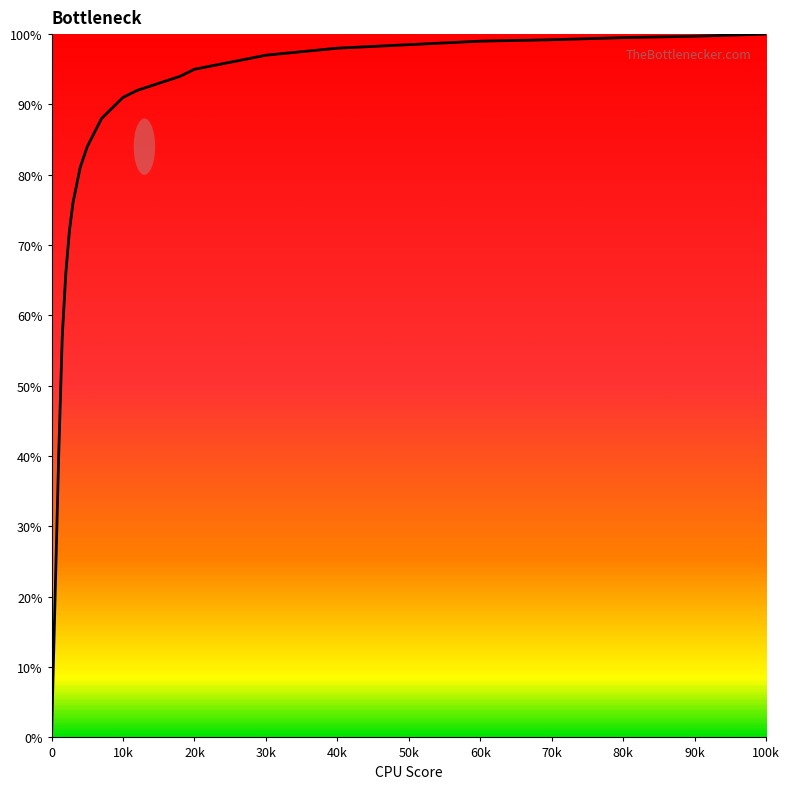

What is the difference between the second highest and minimum values?

99.7